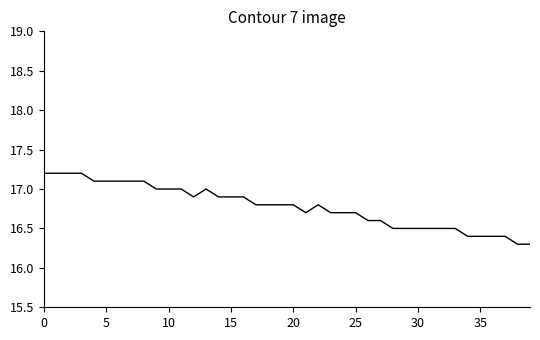

What is the maximum value shown in the chart?

17.2